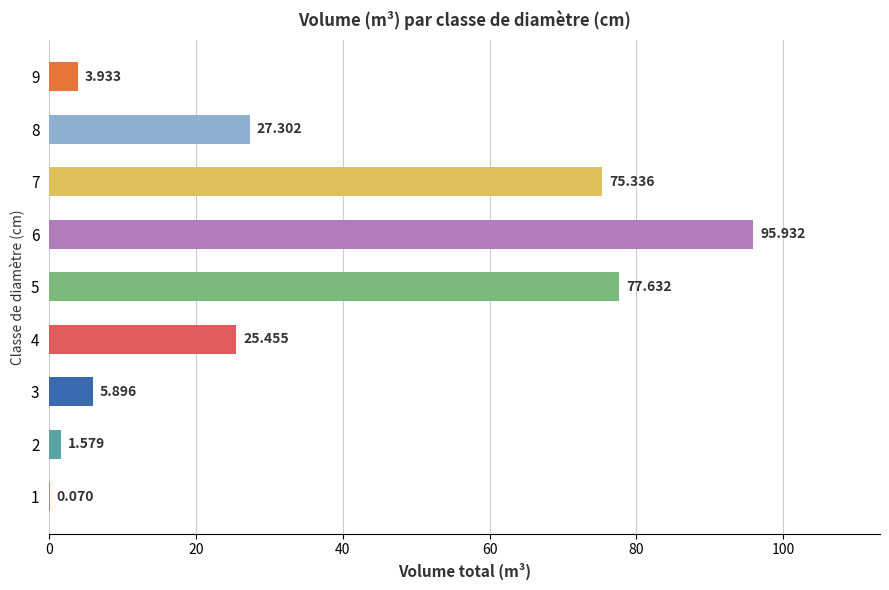

Are the bars horizontal?

Yes